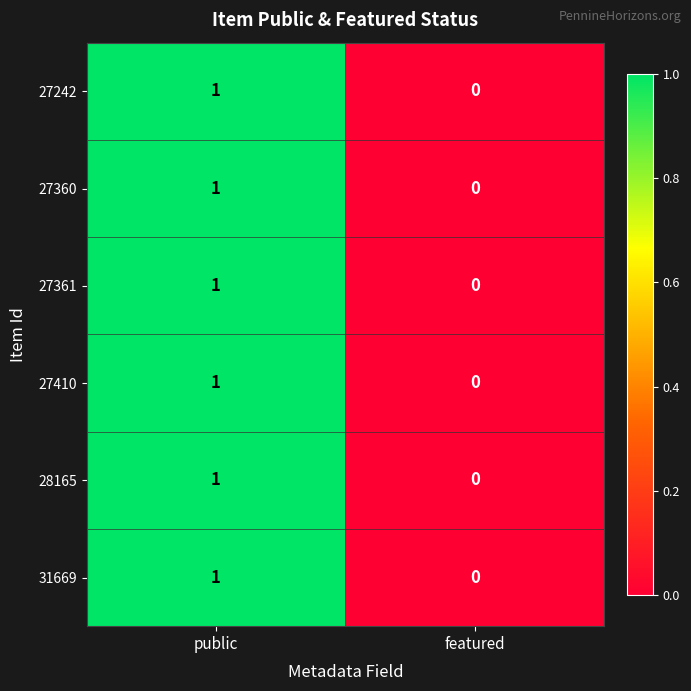

At which label does 27360 reach its minimum?

featured